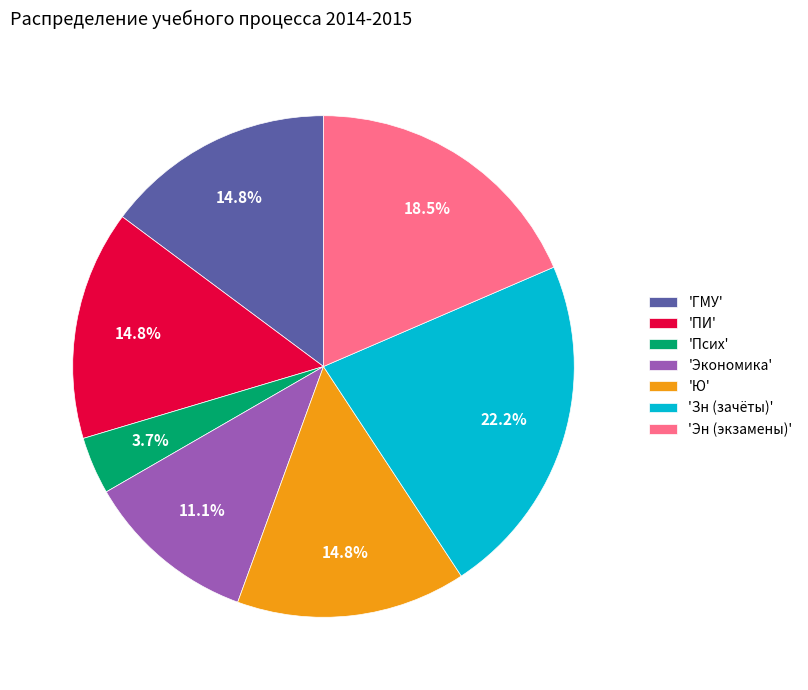

How many slices are in this pie chart?

7